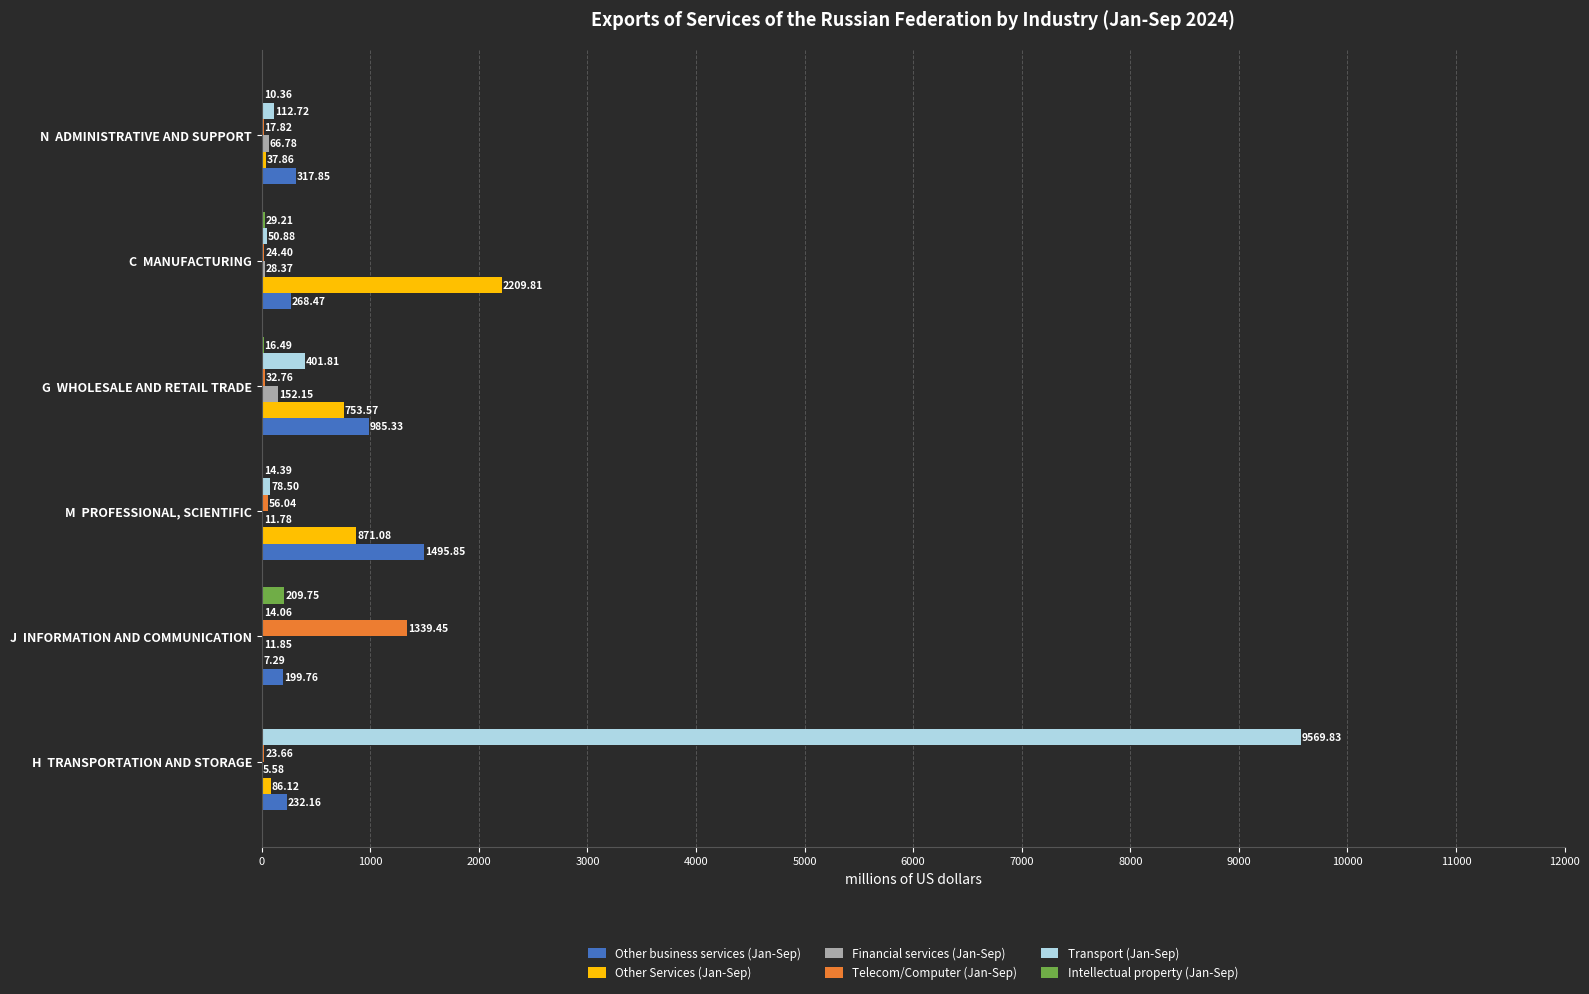

What is the average value of the Financial services (Jan-Sep) series?

46.1